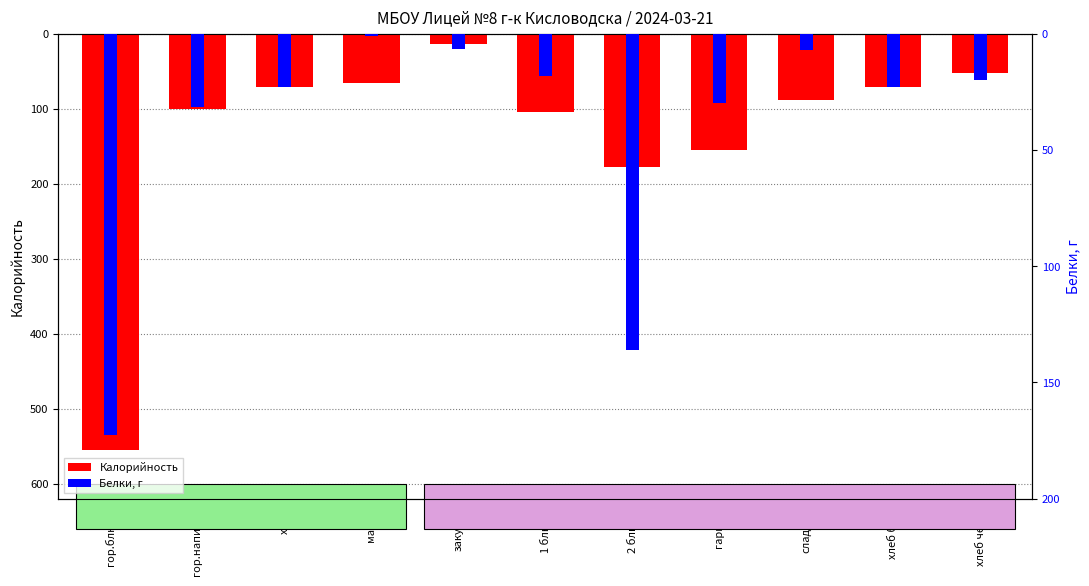

Count the number of categories in the chart.

11